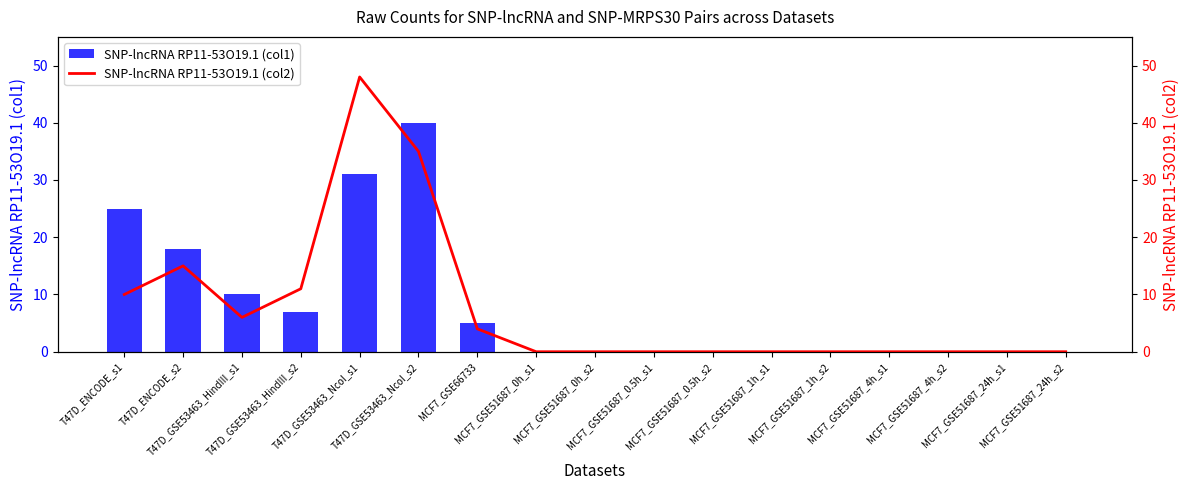

What is the approximate value of SNP-lncRNA RP11-53O19.1 (col1) at T47D_ENCODE_s1, to the nearest 5?

25